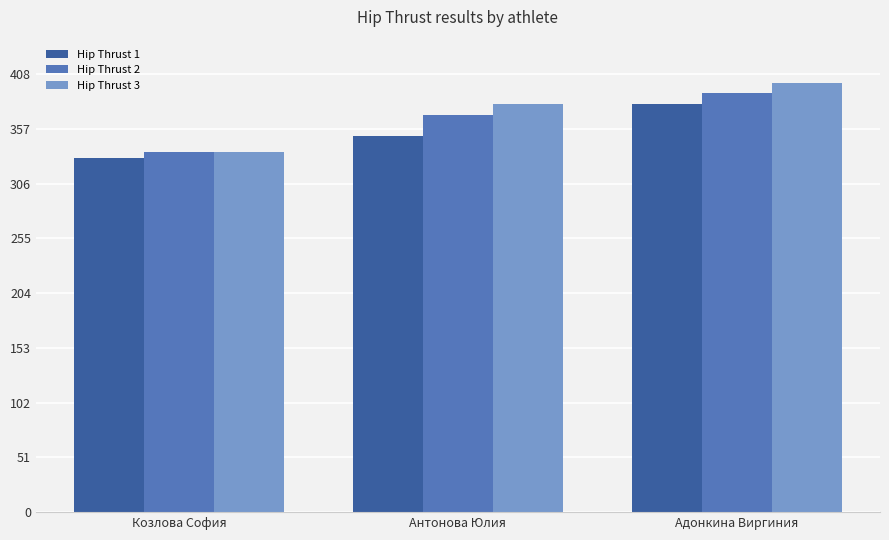

What is the total value across all series at Адонкина Виргиния?

1170